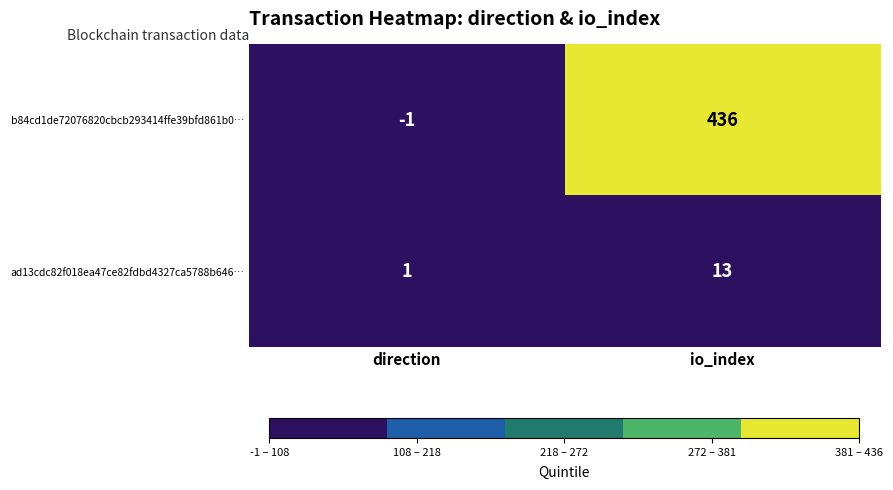

Rank the series at direction from highest to lowest value.

ad13cdc82f018ea47ce82fdbd4327ca5788b646…, b84cd1de72076820cbcb293414ffe39bfd861b0…